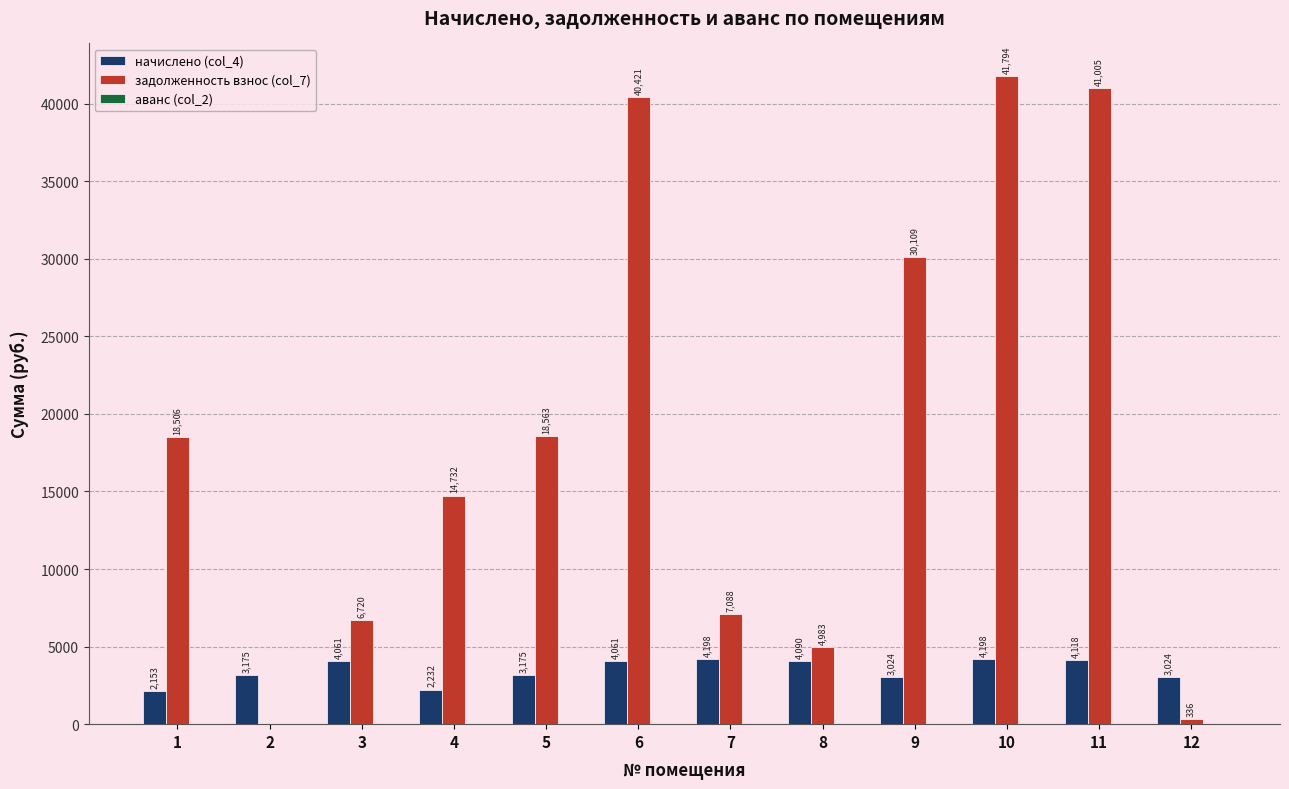

Which series has the largest total across all categories?

задолженность взнос (col_7)